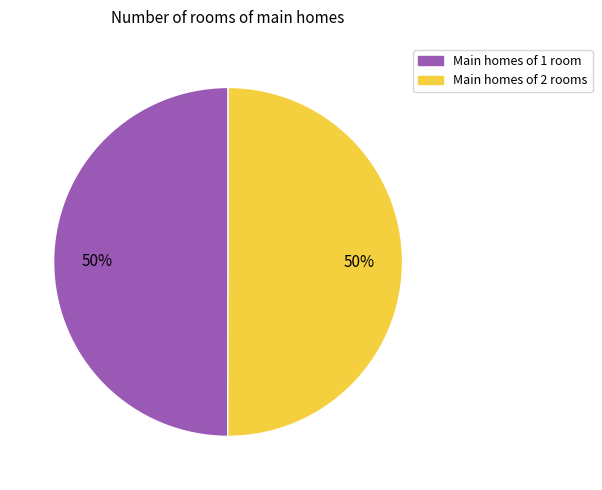

To the nearest percent, what is the average slice percentage?

50%